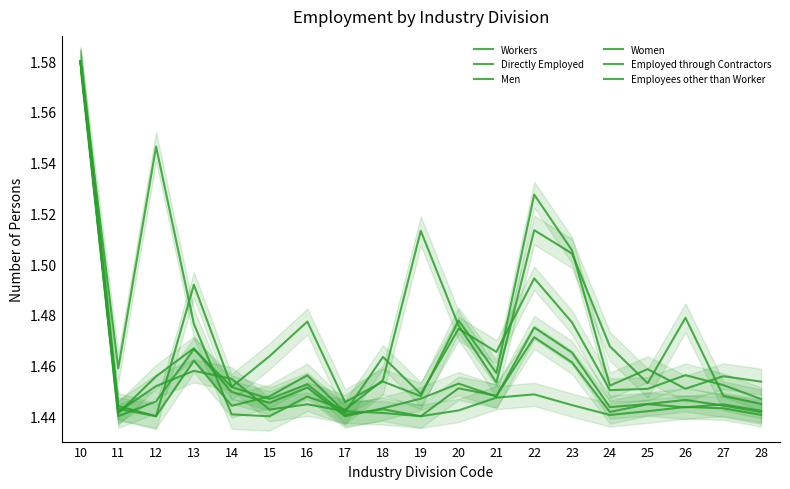

Reading right to left, extract all data points from this chart.

Workers: 28=1.4	27=1.4	26=1.4	25=1.4	24=1.4	23=1.5	22=1.5	21=1.4	20=1.5	19=1.4	18=1.4	17=1.4	16=1.5	15=1.4	14=1.4	13=1.5	12=1.5	11=1.4	10=1.6
Directly Employed: 28=1.4	27=1.4	26=1.4	25=1.4	24=1.4	23=1.5	22=1.5	21=1.4	20=1.5	19=1.4	18=1.4	17=1.4	16=1.5	15=1.4	14=1.5	13=1.5	12=1.4	11=1.4	10=1.6
Men: 28=1.5	27=1.5	26=1.5	25=1.5	24=1.5	23=1.5	22=1.5	21=1.5	20=1.5	19=1.4	18=1.5	17=1.4	16=1.5	15=1.5	14=1.5	13=1.5	12=1.4	11=1.4	10=1.6
Women: 28=1.4	27=1.4	26=1.4	25=1.4	24=1.4	23=1.4	22=1.4	21=1.4	20=1.4	19=1.4	18=1.4	17=1.4	16=1.4	15=1.4	14=1.5	13=1.5	12=1.5	11=1.4	10=1.6
Employed through Contractors: 28=1.4	27=1.4	26=1.5	25=1.5	24=1.5	23=1.5	22=1.5	21=1.5	20=1.5	19=1.5	18=1.5	17=1.4	16=1.4	15=1.4	14=1.4	13=1.5	12=1.5	11=1.5	10=1.6
Employees other than Worker: 28=1.4	27=1.5	26=1.5	25=1.5	24=1.5	23=1.5	22=1.5	21=1.5	20=1.5	19=1.4	18=1.5	17=1.4	16=1.5	15=1.4	14=1.4	13=1.5	12=1.4	11=1.4	10=1.6